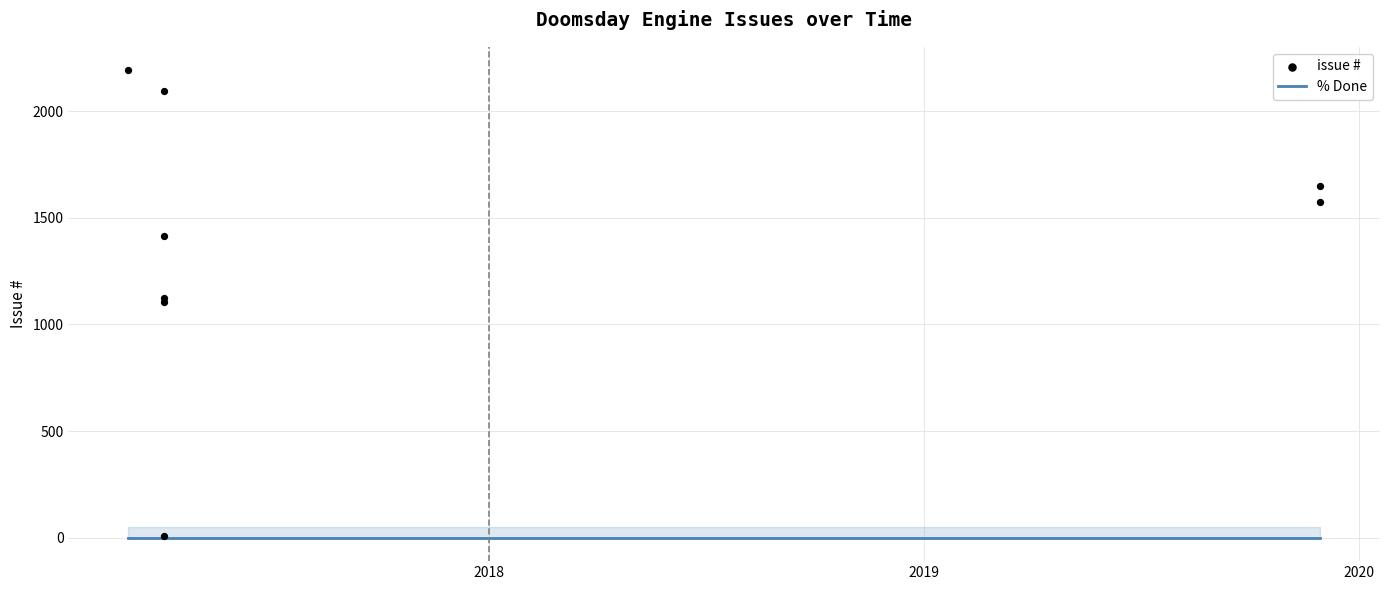

Which series reaches the minimum Y coordinate?

% Done